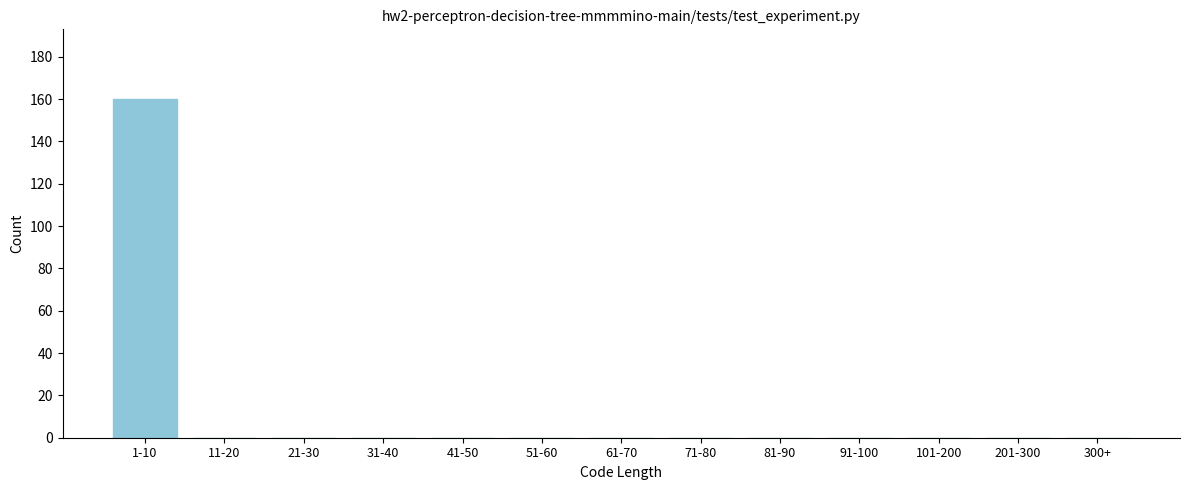

Reading left to right, what are all the values shown in this chart?

1-10=160	11-20=0	21-30=0	31-40=0	41-50=0	51-60=0	61-70=0	71-80=0	81-90=0	91-100=0	101-200=0	201-300=0	300+=0